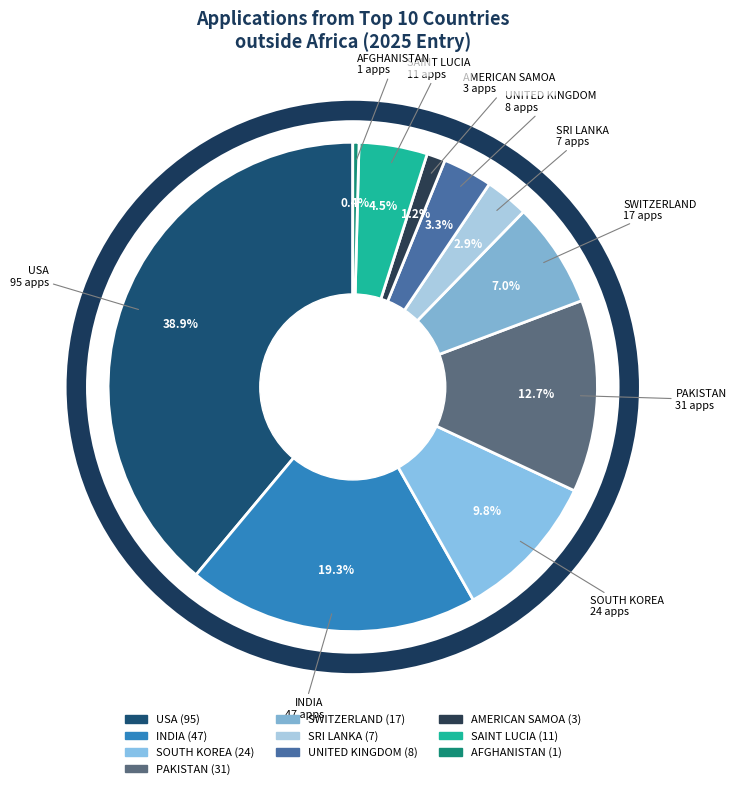

What is the smallest slice in the pie chart?

AFGHANISTAN